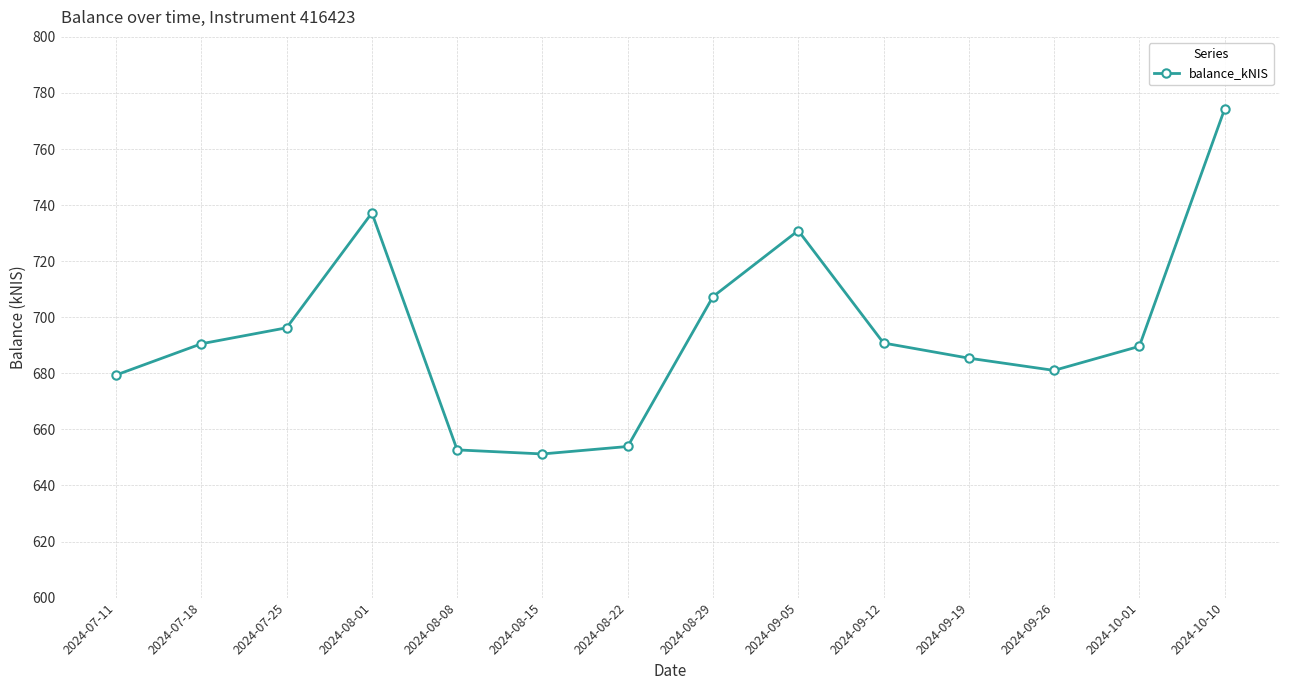

At which category does the data reach its first local peak?

2024-08-01